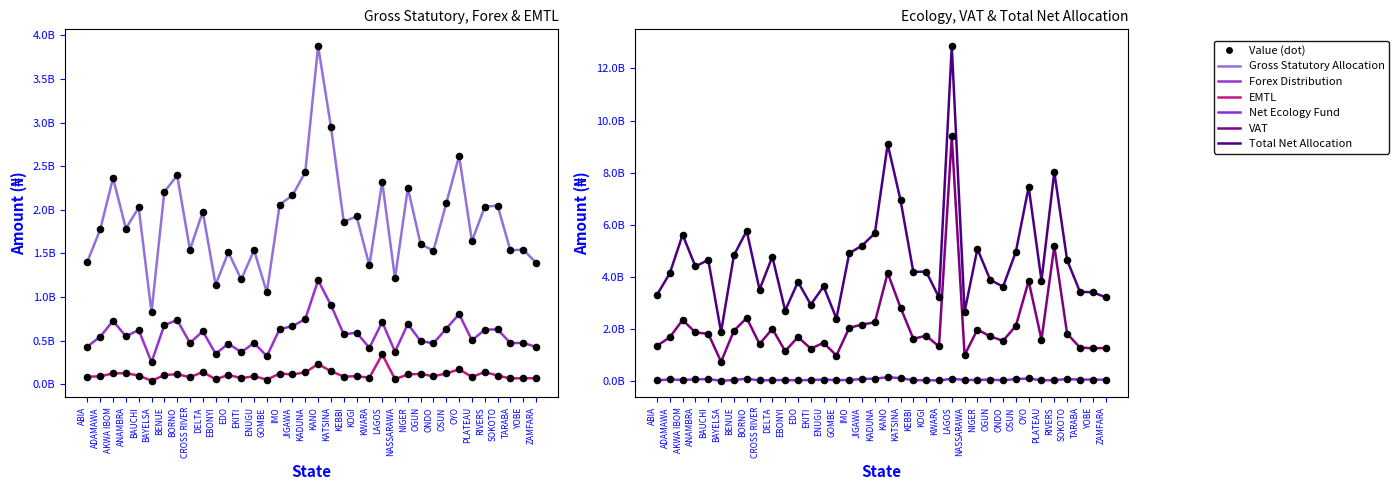

Which series has the widest spread of Y values?

Total Net Allocation